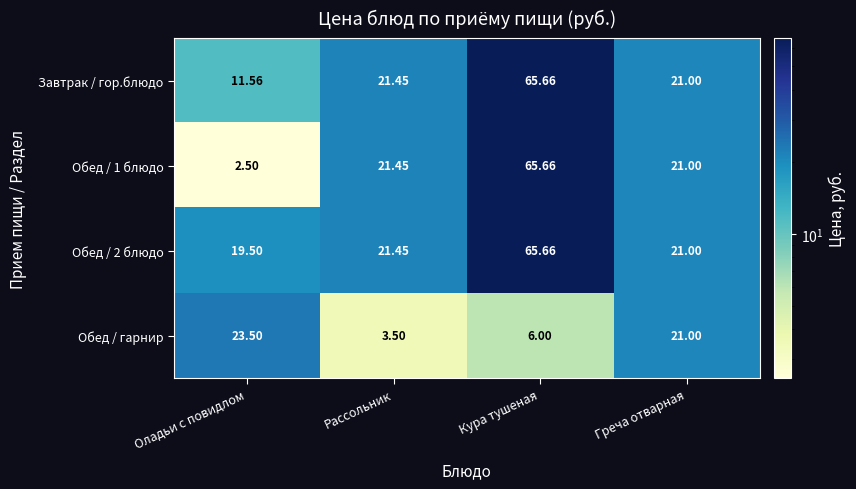

Count the number of categories in the chart.

4